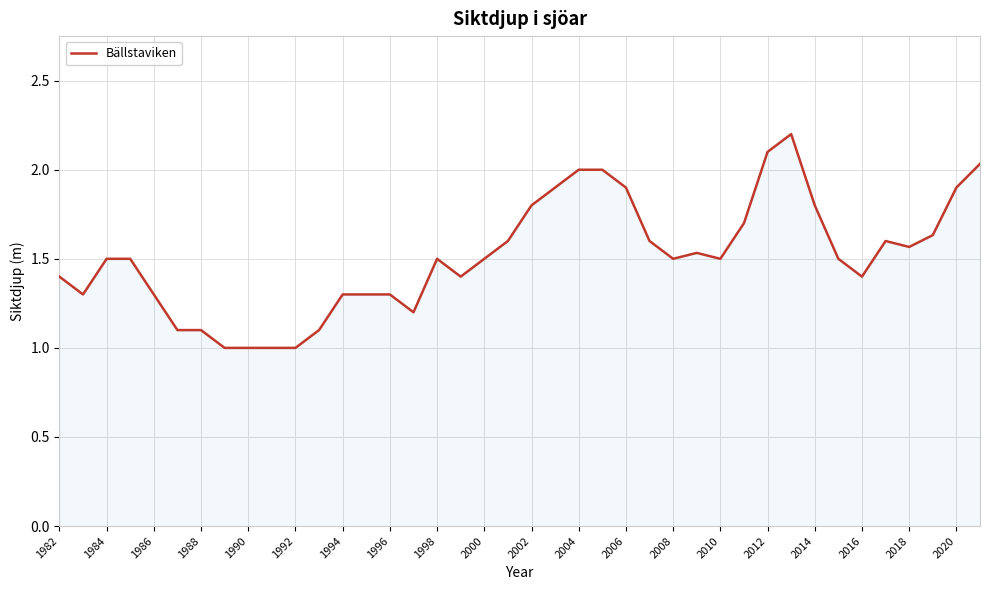

What is the maximum value shown in the chart?

2.2